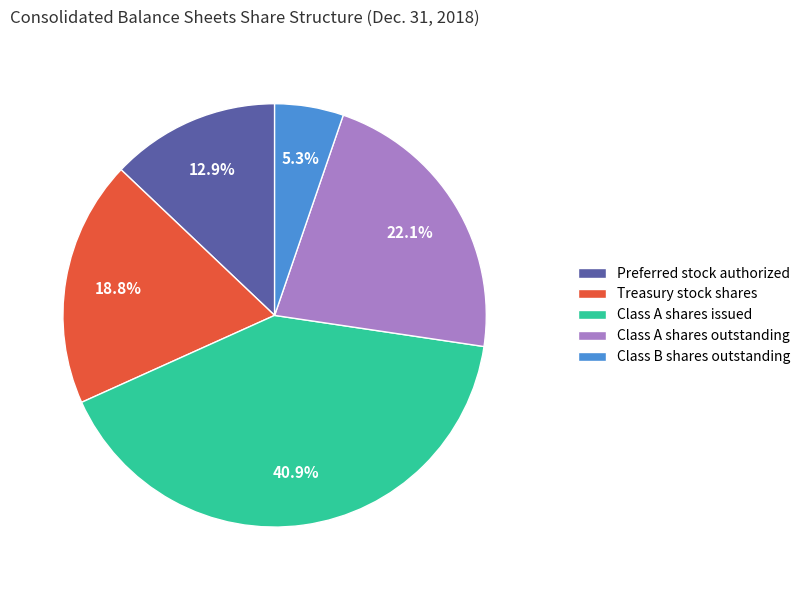

What is the total percentage of Class A shares outstanding and Class B shares outstanding?

27.4%